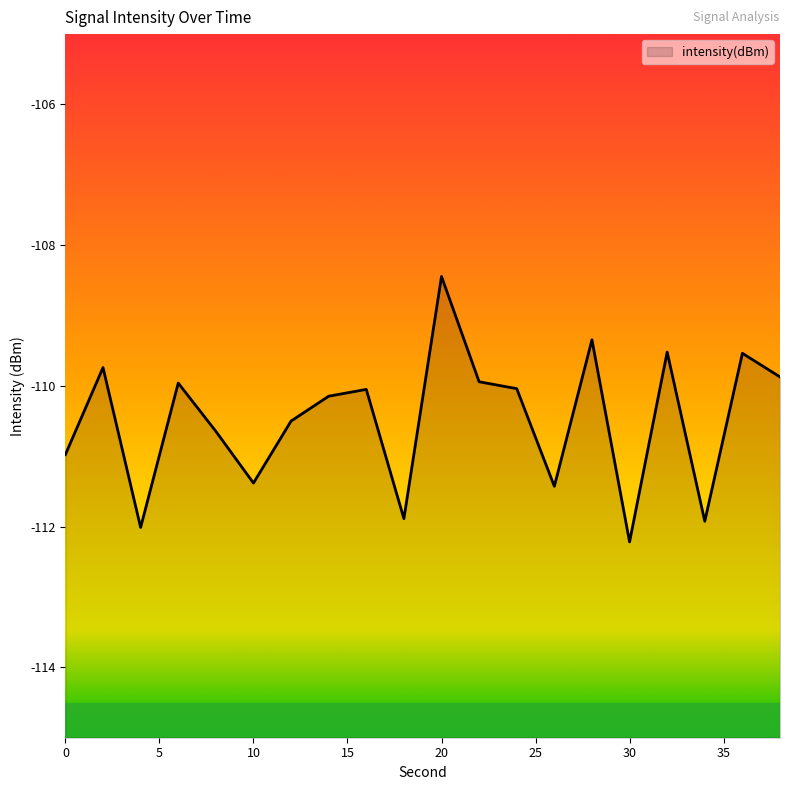

Count the number of values greater than -110.

8